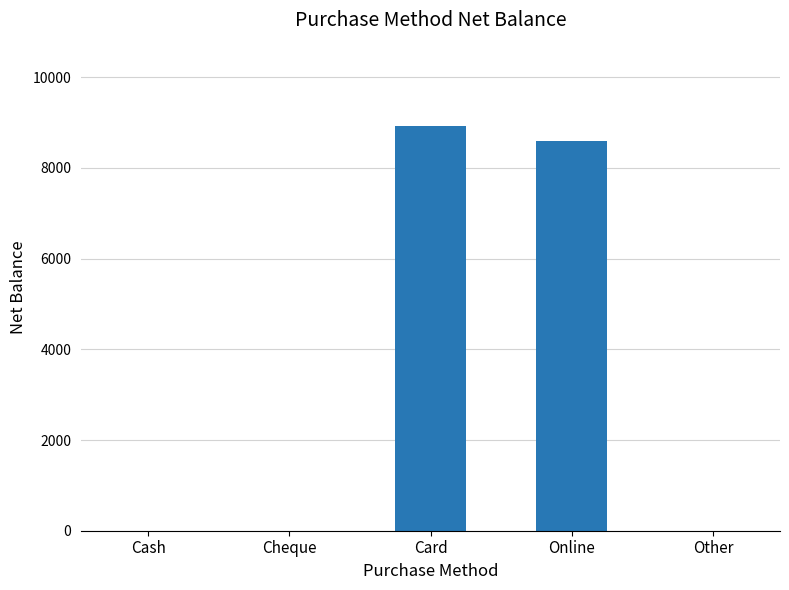

Where is the data nearest to the value 4462?

Online